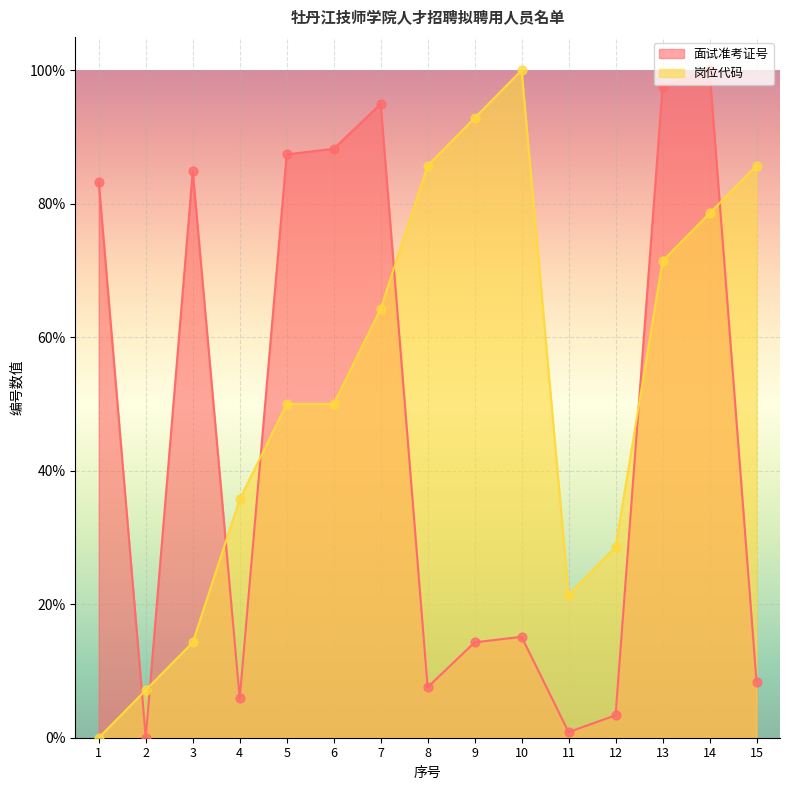

What are all the series names shown in the legend?

面试准考证号, 岗位代码